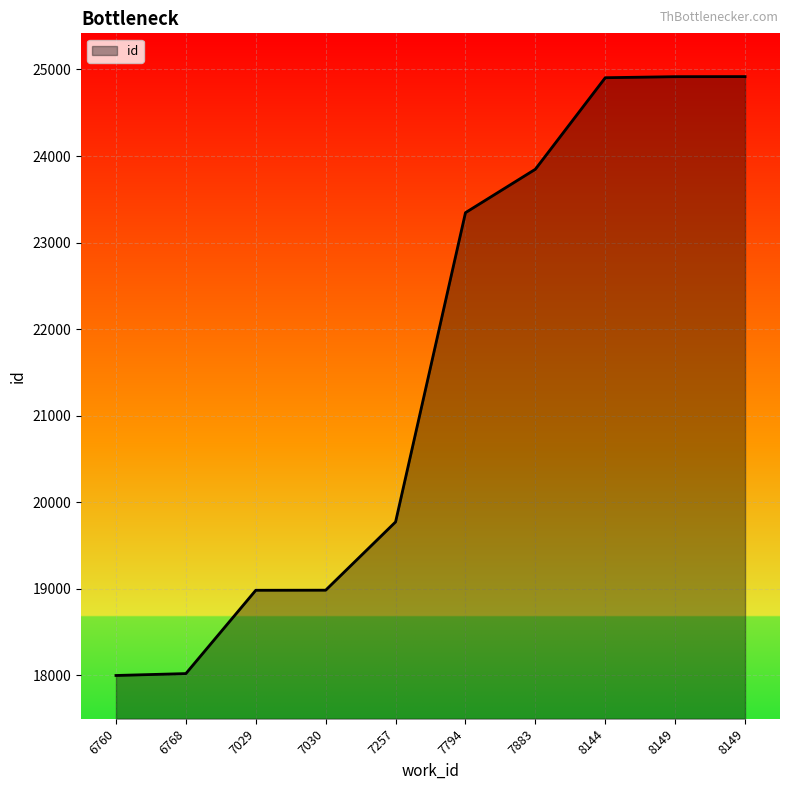

Rank the categories by value from highest to lowest.

8149, 8149, 8144, 7883, 7794, 7257, 7030, 7029, 6768, 6760